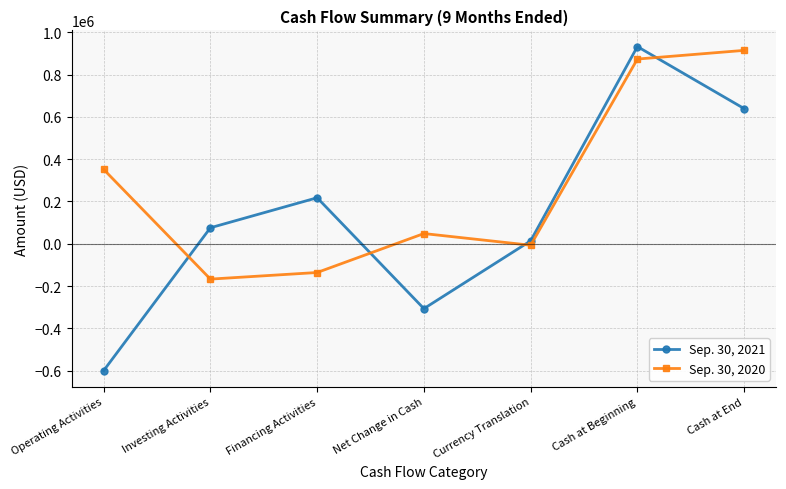

Which category has the lowest value across all series?

Operating Activities